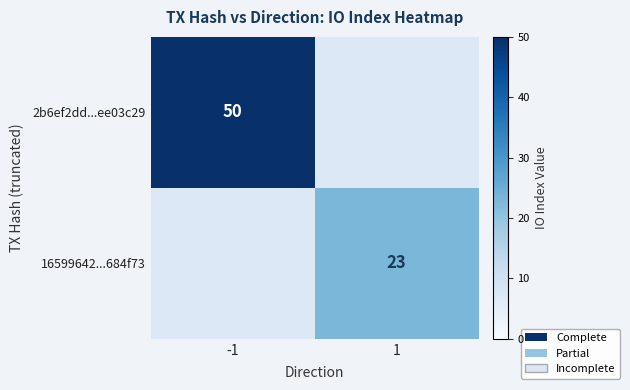

True or false: 16599642...684f73 has a value of 39 at 1.

False